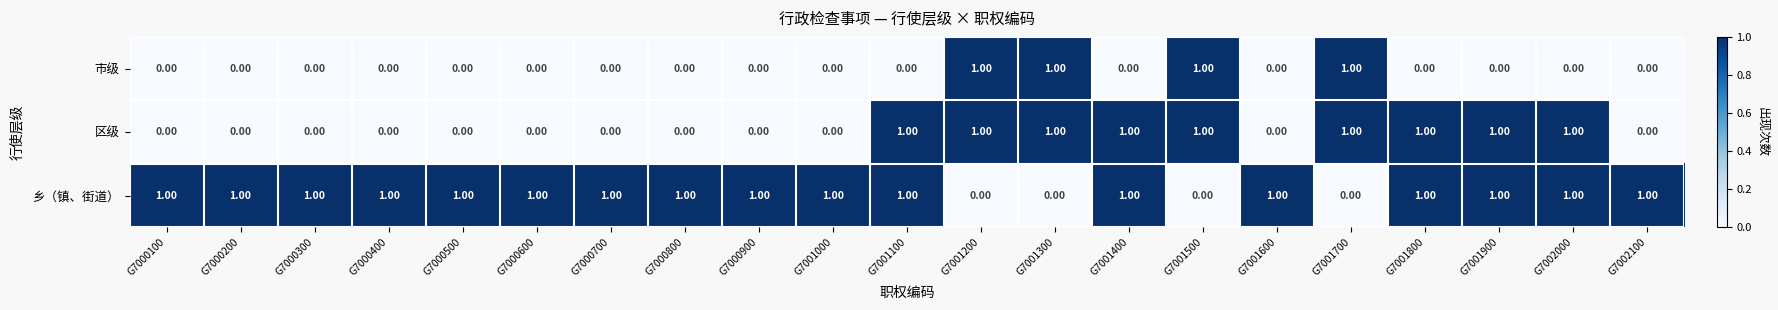

How many positive values does the 乡（镇、街道） series have?

17